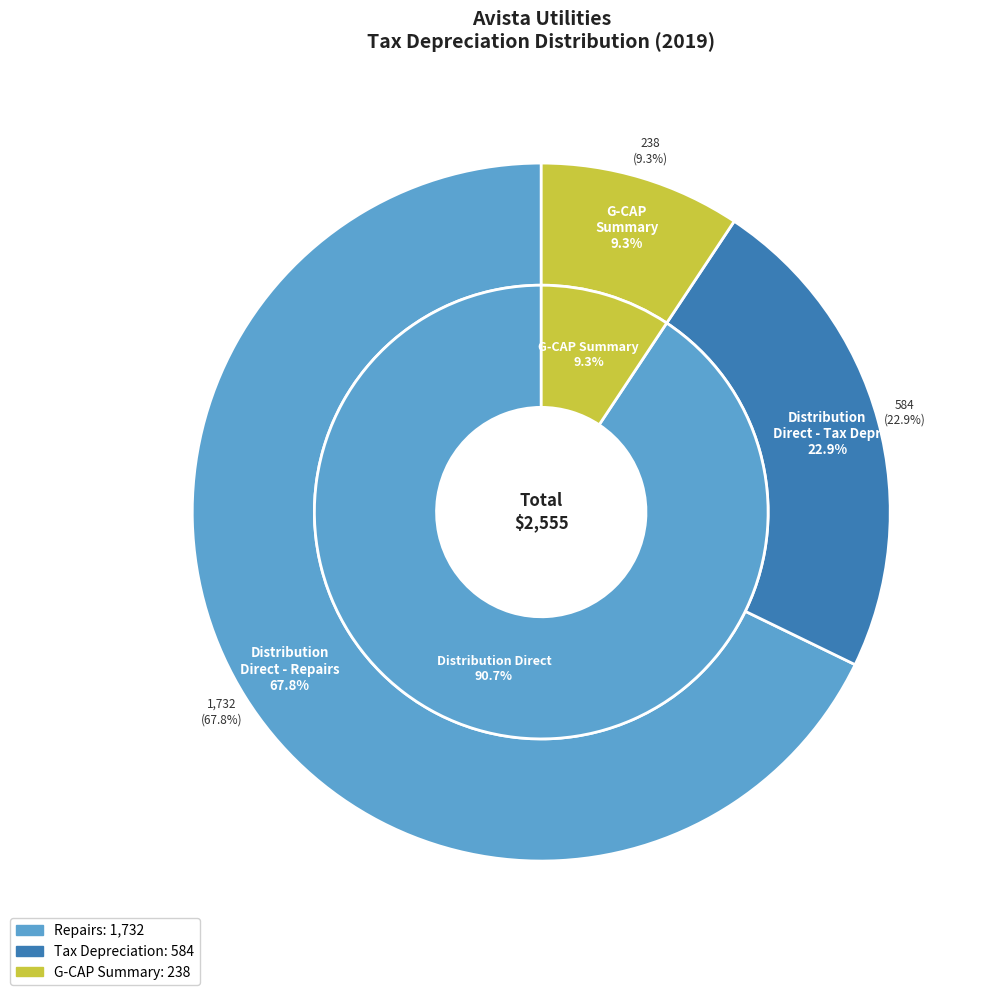

The Transport. slice represents 9% of the pie. True or false?

False